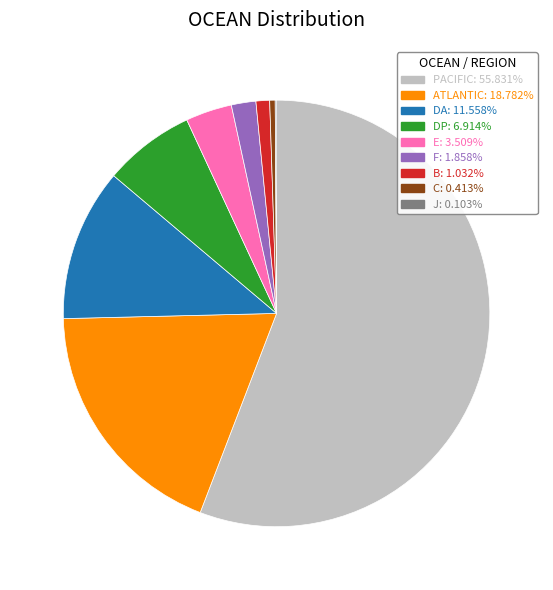

What is the ratio of the value at E to the value at F?

1.9